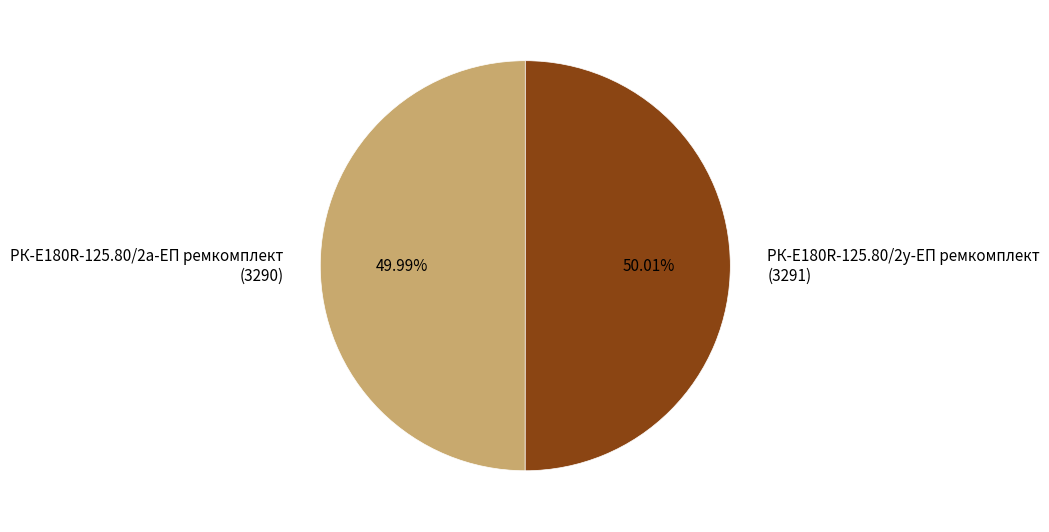

Is it true that РК-E180R-125.80/2у-ЕП ремкомплект is 50% of the pie?

True